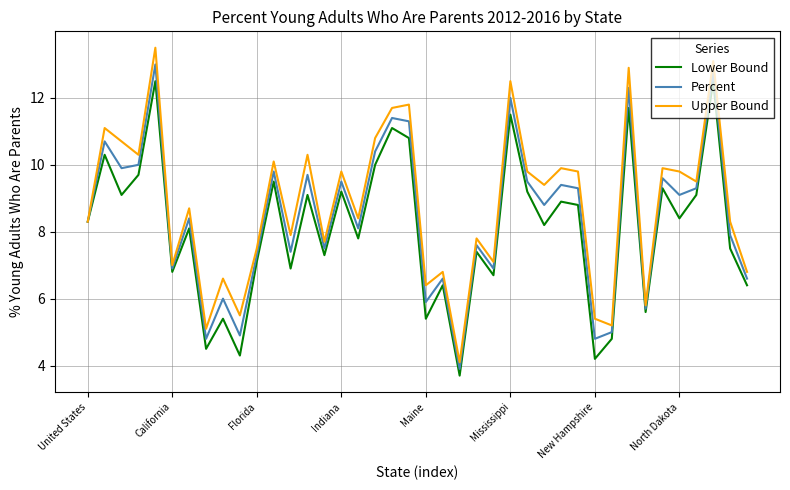

Which series has the largest range (max minus min)?

Upper Bound